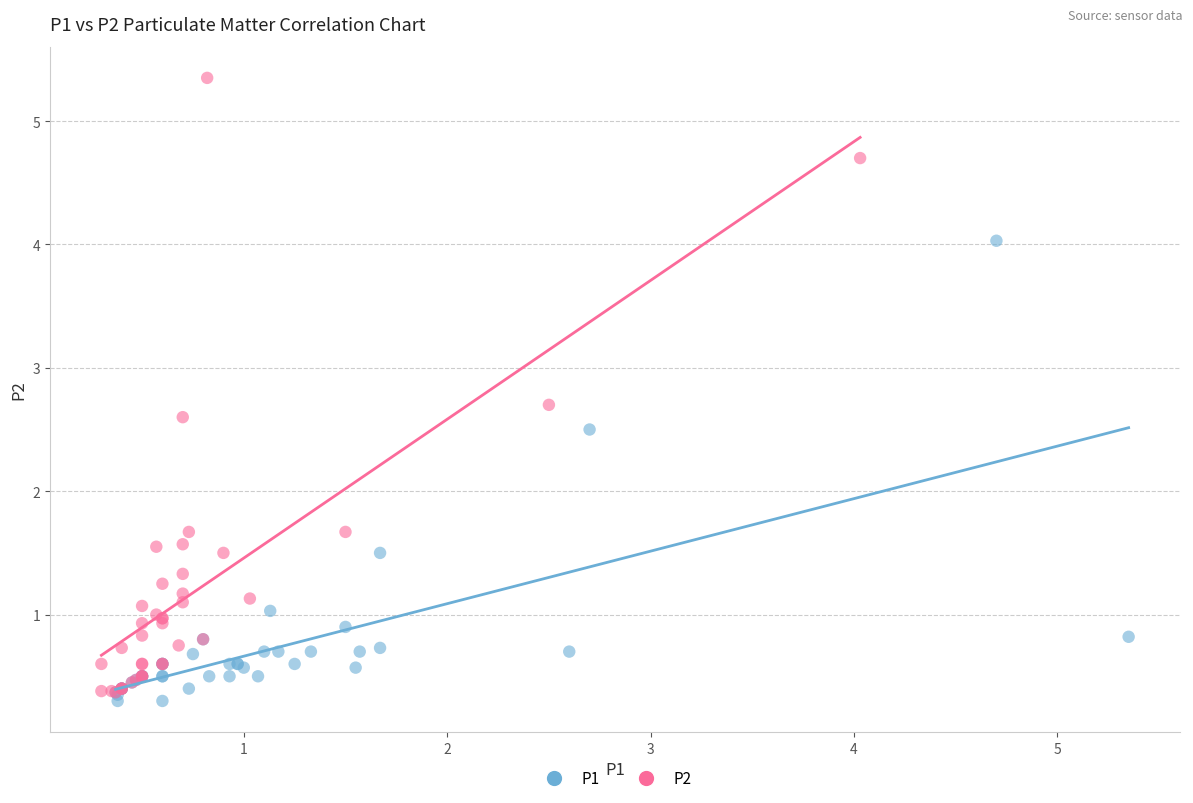

Which series contains the lowest Y value?

P1